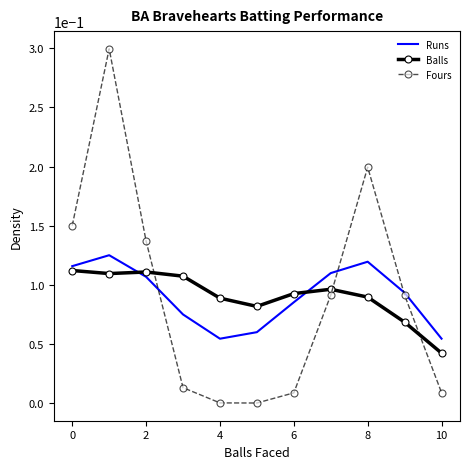

Which series has the widest spread of values?

Fours